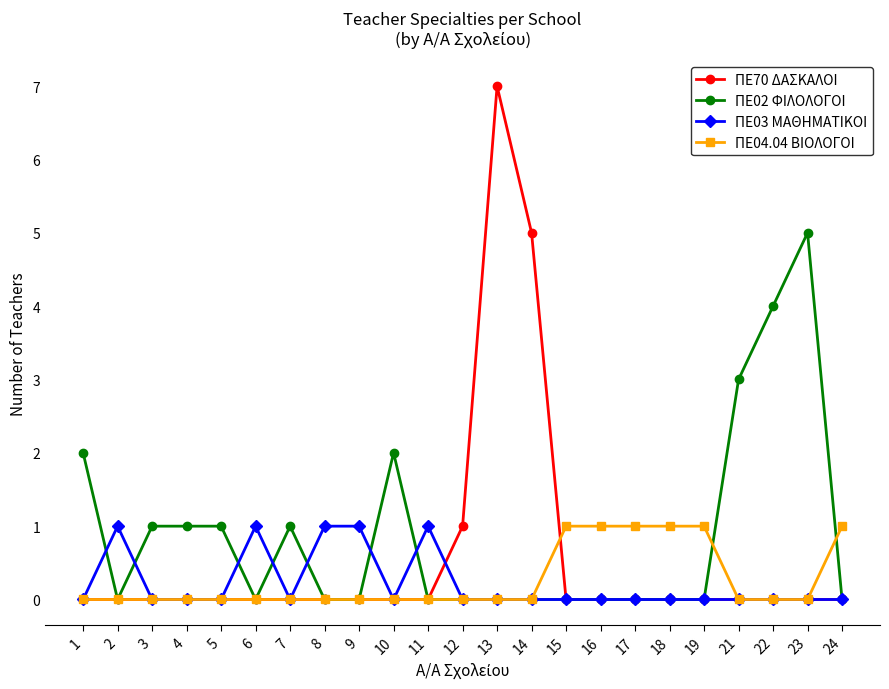

Where is the first local minimum for ΠΕ02 ΦΙΛΟΛΟΓΟΙ?

2